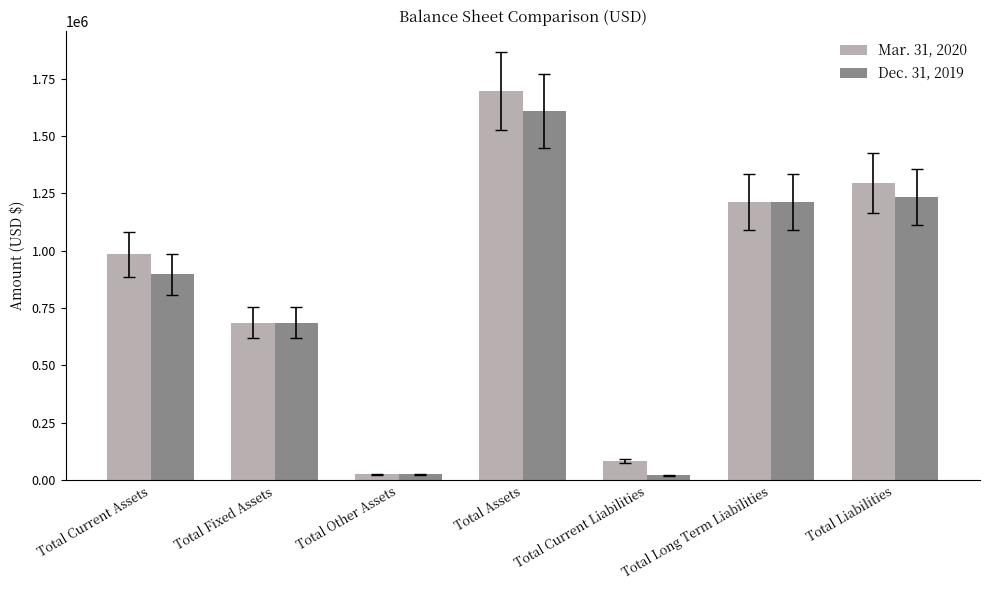

List the series in order of their overall mean, lowest first.

Dec. 31, 2019, Mar. 31, 2020